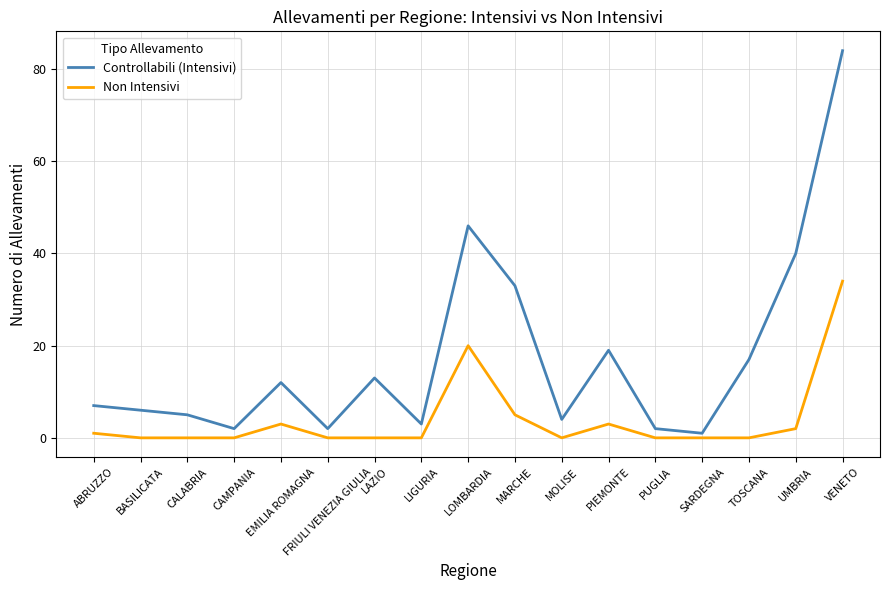

What is the sum of the Non Intensivi values at FRIULI VENEZIA GIULIA and UMBRIA?

2